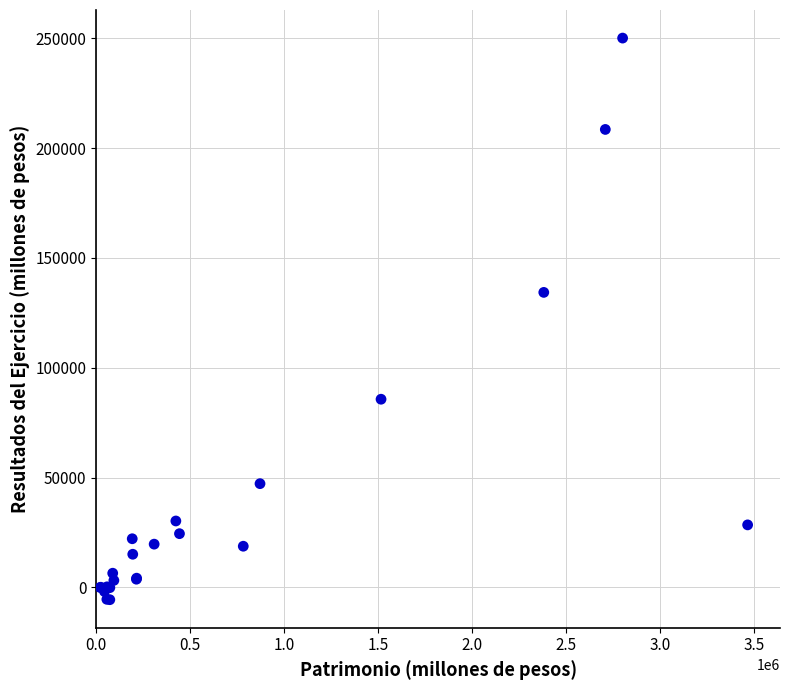

What Y value in the scatter plot is closest to 122250?

134314